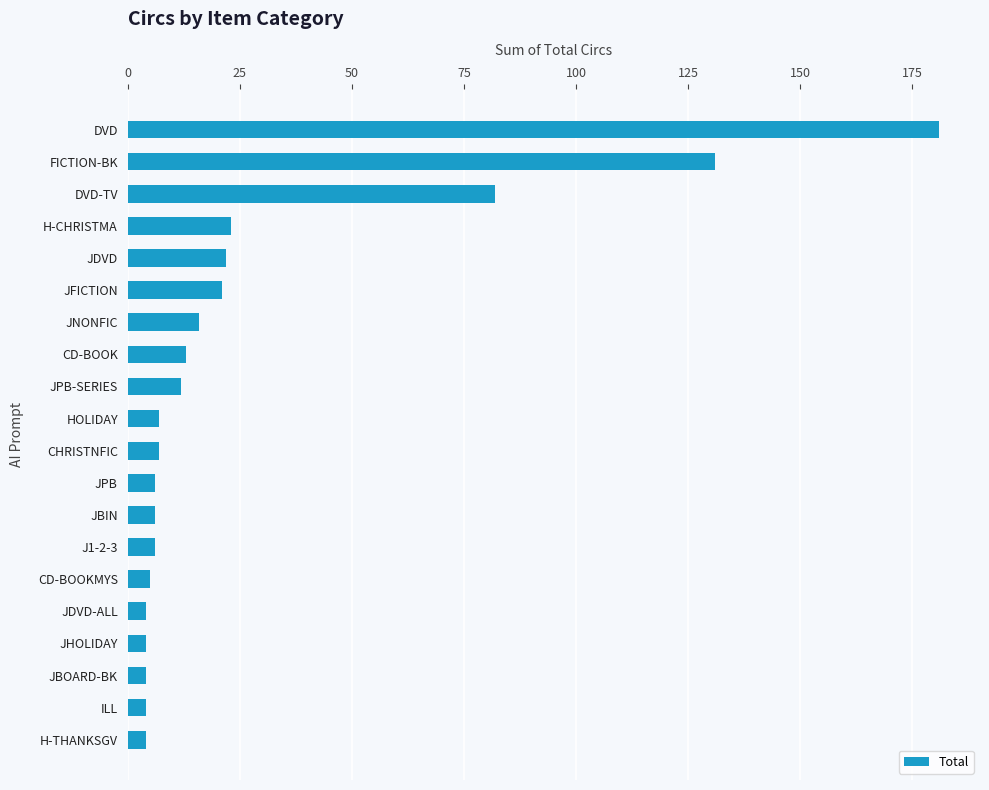

Reading bottom to top, extract all data points from this chart.

4	4	4	4	4	5	6	6	6	7	7	12	13	16	21	22	23	82	131	181